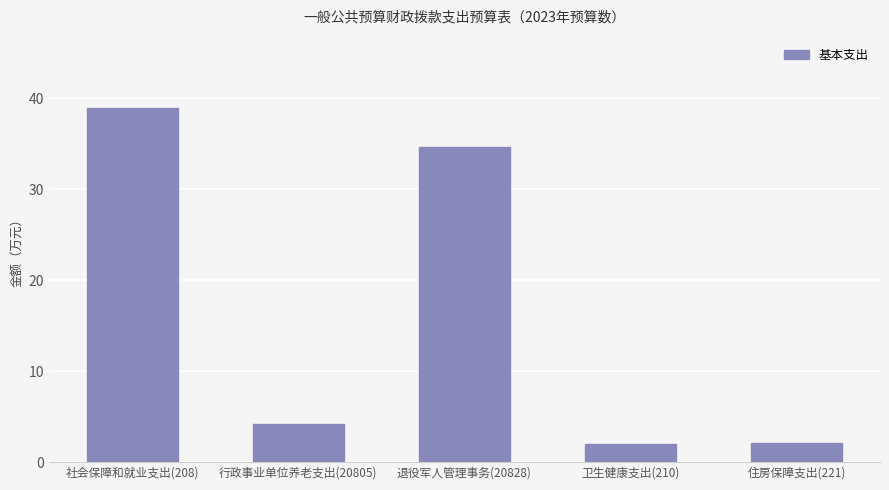

What is the difference between the maximum and minimum values?

36.9